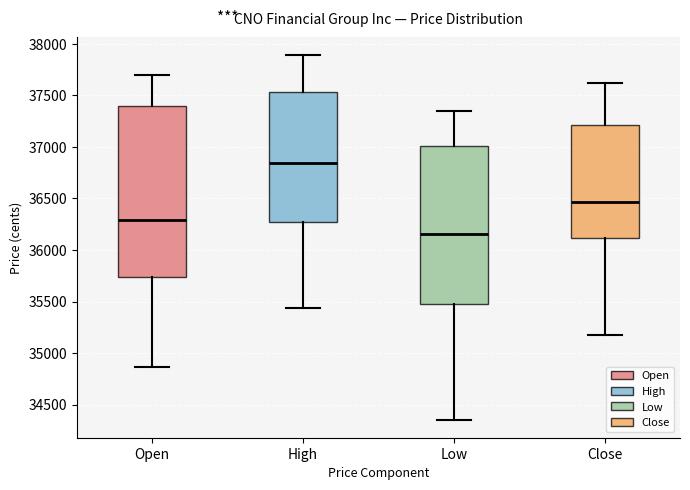

Reading left to right, transcribe this box plot: for each box, give where its median line is, the range the box spans, and where its two whiskers end, as read against the y-axis. The values are not printed on the chart, so give them approximately, as read against the axis.

Open: median 36300, box 35750 to 37400, whiskers 34850 to 37700
High: median 36850, box 36250 to 37550, whiskers 35450 to 37900
Low: median 36150, box 35450 to 37000, whiskers 34350 to 37350
Close: median 36450, box 36100 to 37200, whiskers 35200 to 37600